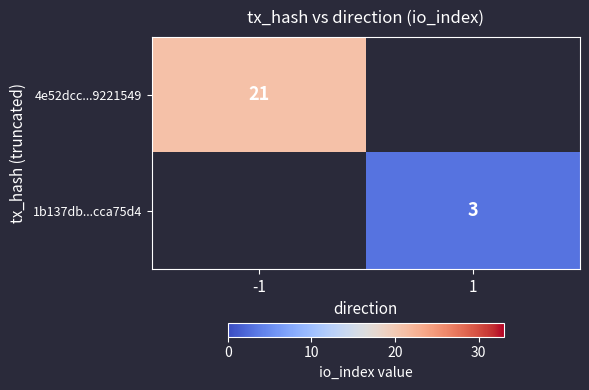

Is the value of 1b137db...cca75d4 at 1 greater than the value of 4e52dcc...9221549 at -1?

No